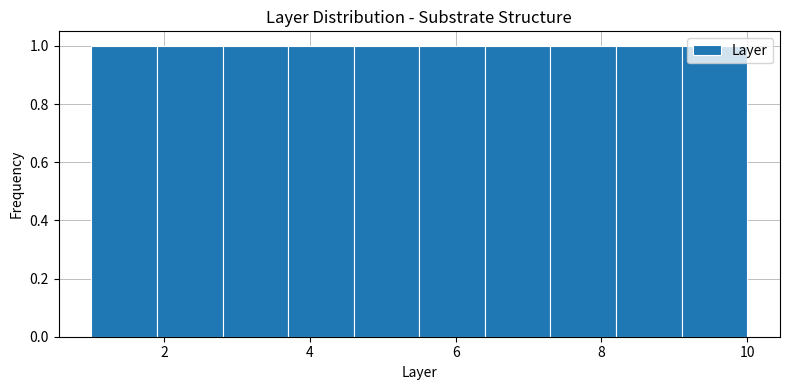

Reading left to right, list every bar in this chart as the range it spans on the x-axis followed by its height. Neither the bar edges nor the heights are printed on the chart, so give them approximately, as read against the axes.

1.0 to 1.9: 1
1.9 to 2.8: 1
2.8 to 3.7: 1
3.7 to 4.6: 1
4.6 to 5.5: 1
5.5 to 6.4: 1
6.4 to 7.3: 1
7.3 to 8.2: 1
8.2 to 9.1: 1
9.1 to 10.0: 1